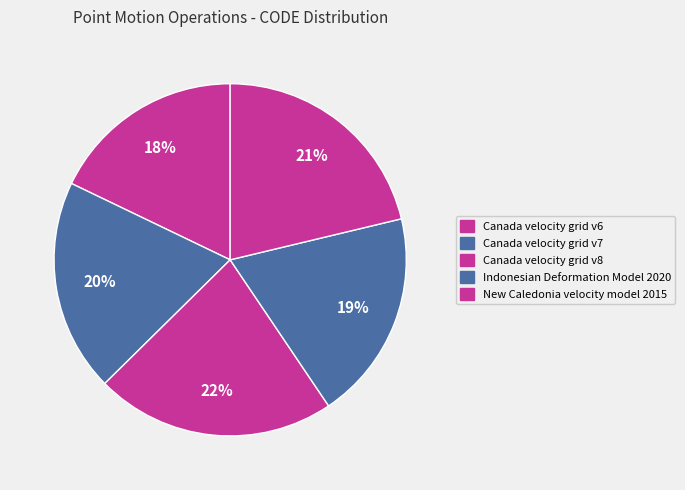

To the nearest percent, what percentage of the pie is Indonesian Deformation Model 2020?

19%